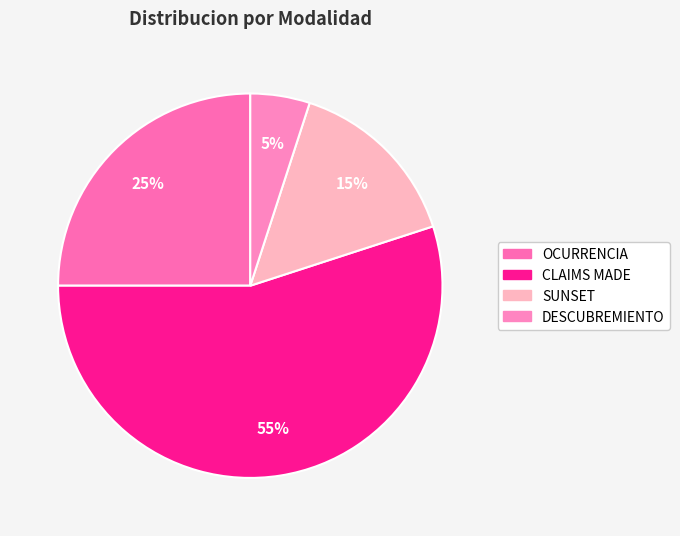

To the nearest percent, what is the difference between the largest and smallest slice percentages?

50%